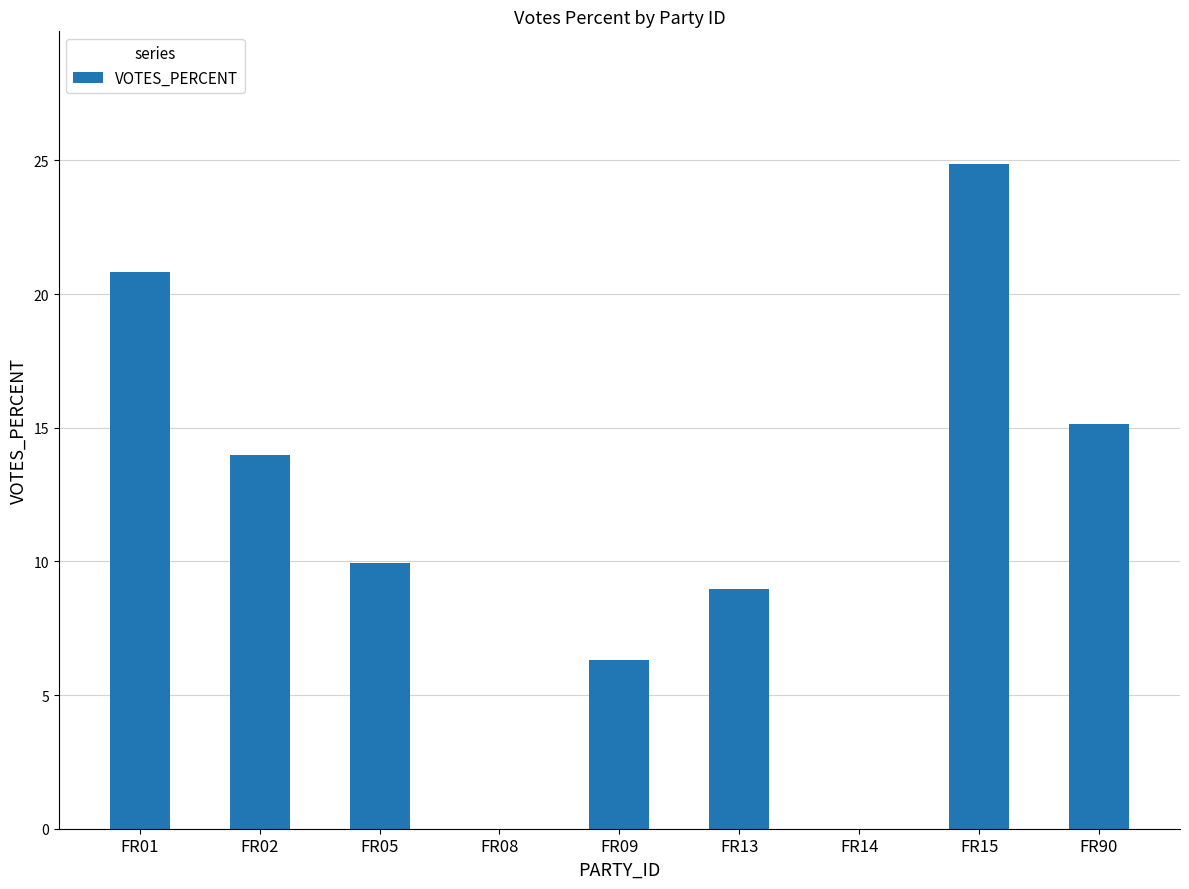

What is the ratio of the value at FR01 to the value at FR15?

0.8